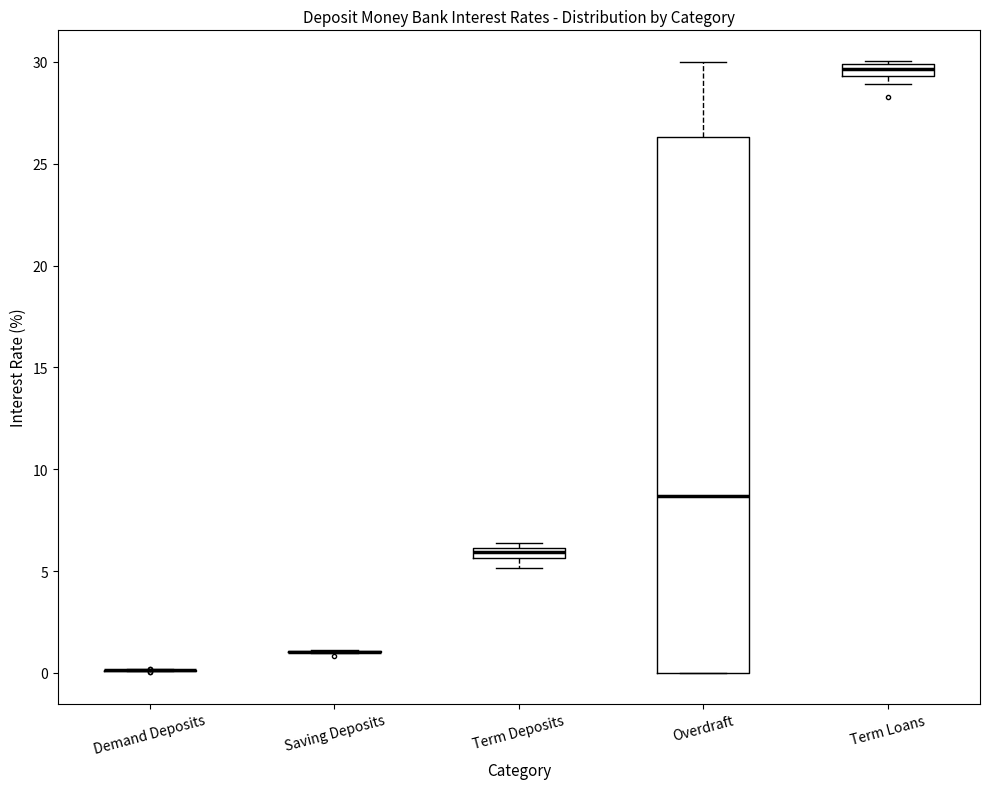

Which box is the tallest, from its lower edge to its upper edge?

Overdraft